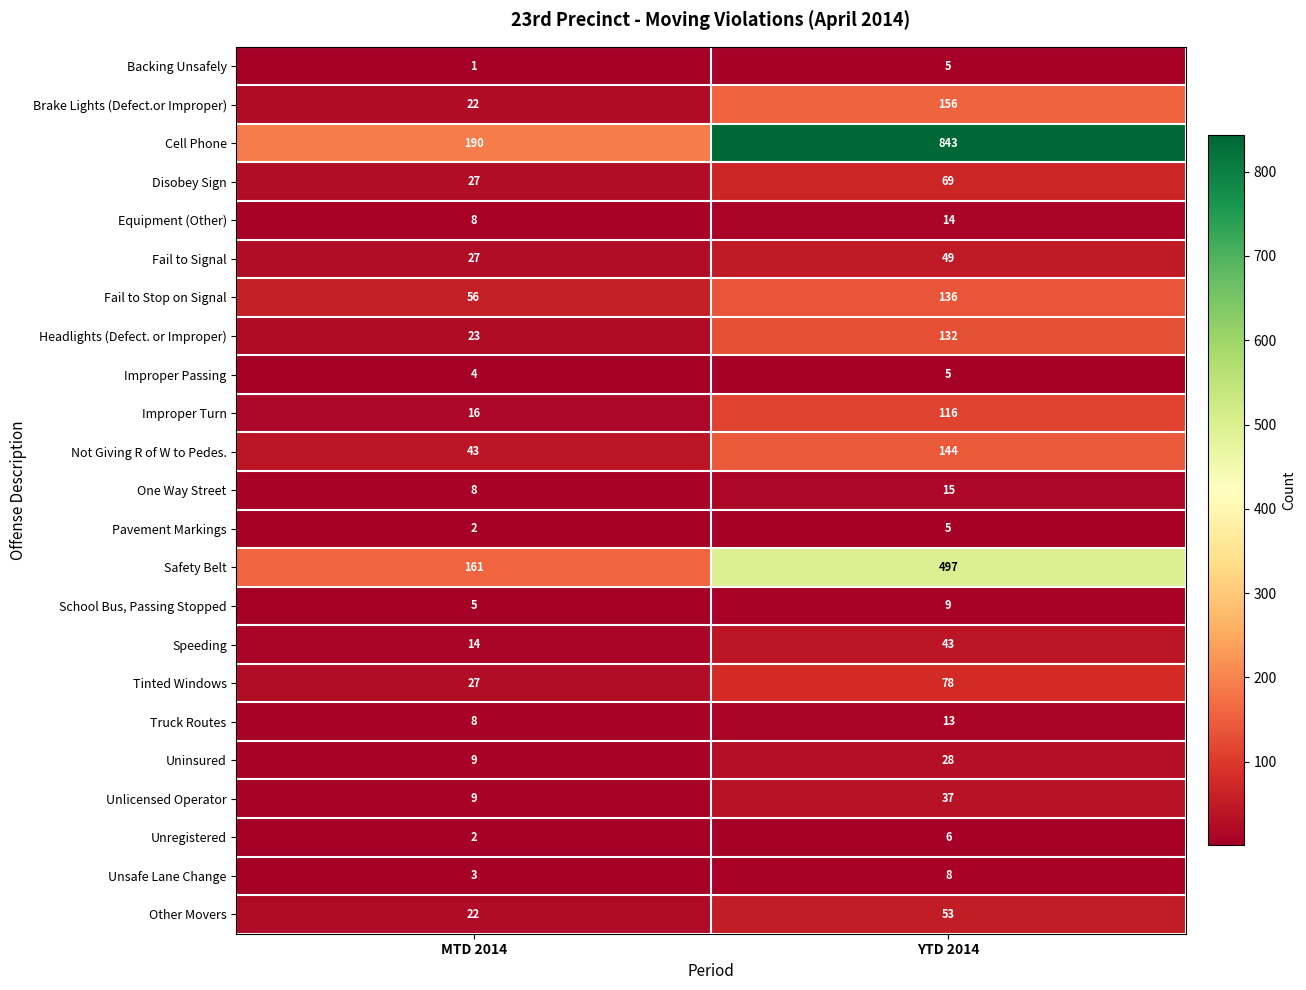

At which category is the sum across all series the highest?

YTD 2014